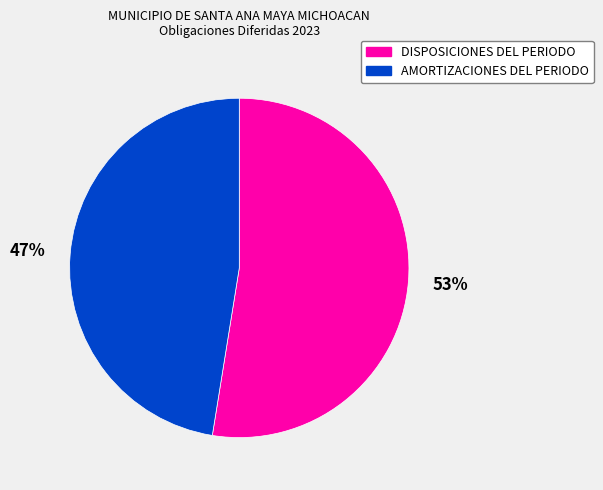

To the nearest percent, what portion does DISPOSICIONES DEL PERIODO represent?

53%